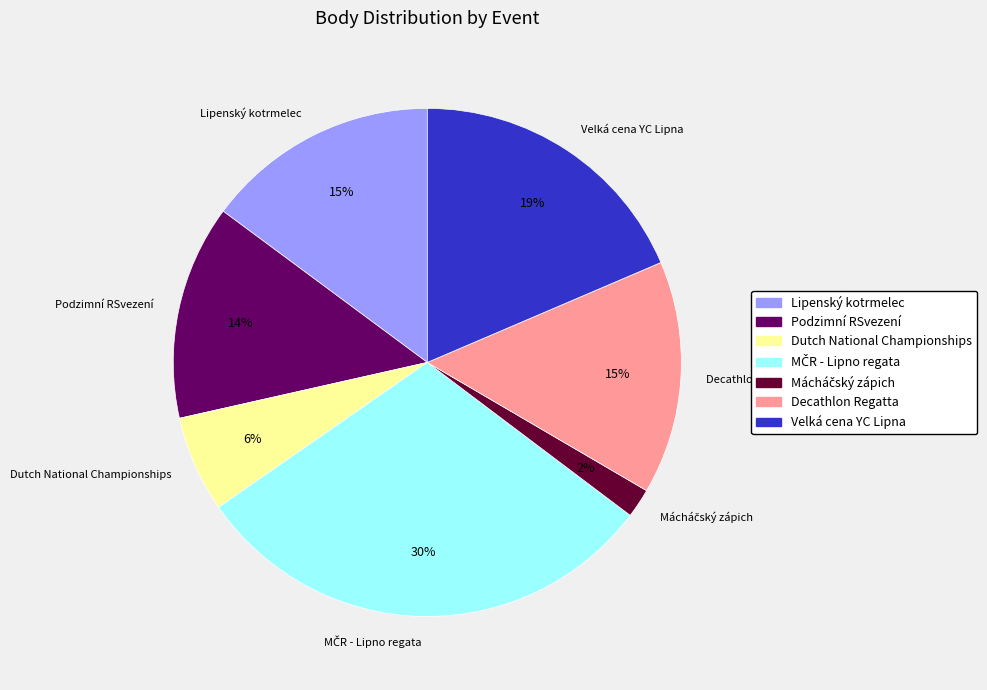

Count the number of slices in the pie.

7